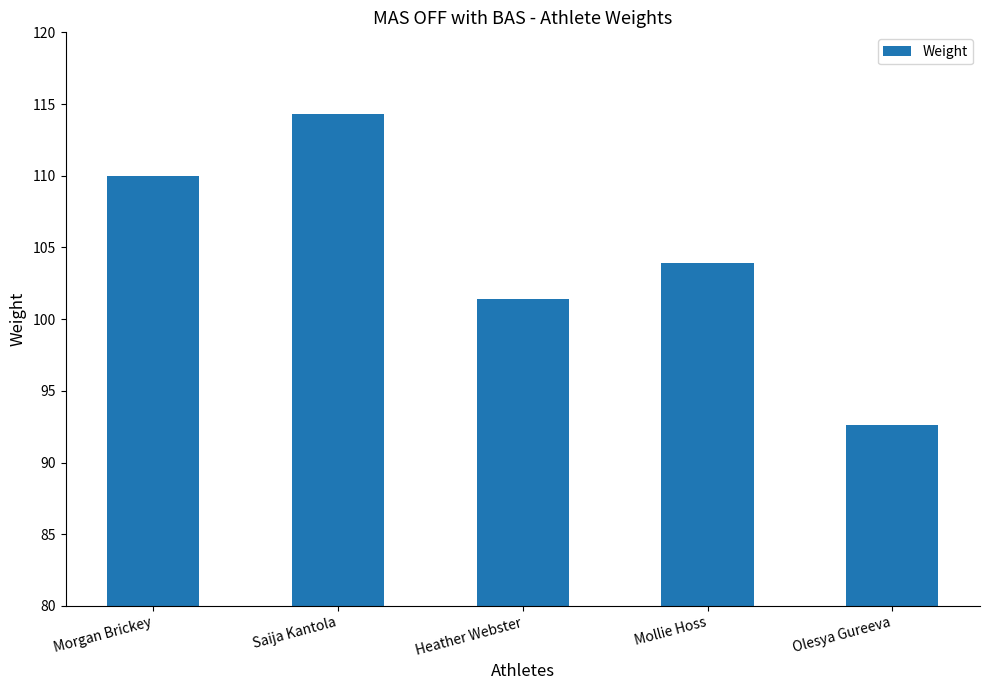

Reading left to right, list all the values displayed in this chart.

110.0	114.3	101.4	103.9	92.7